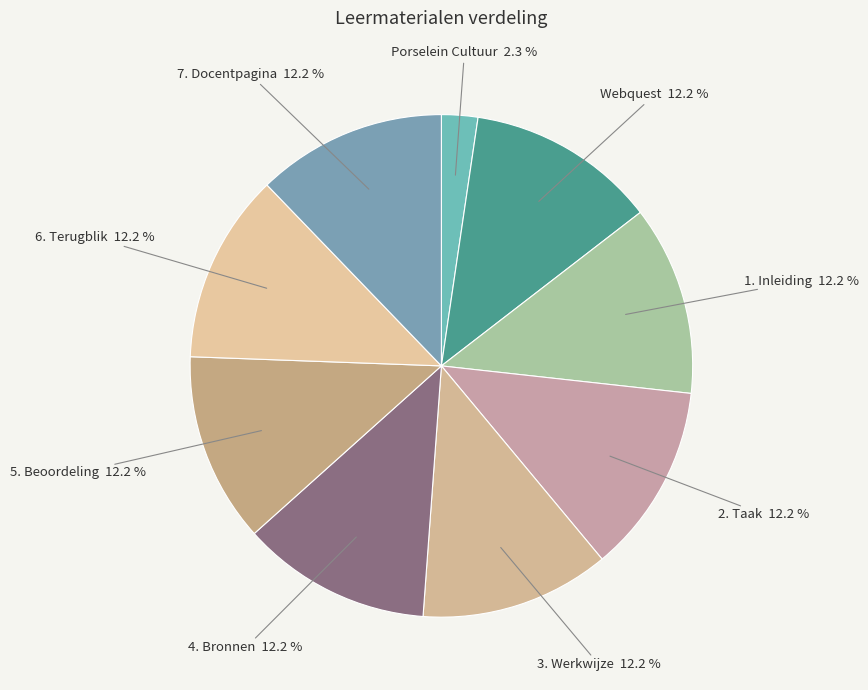

Count the number of slices in the pie.

9